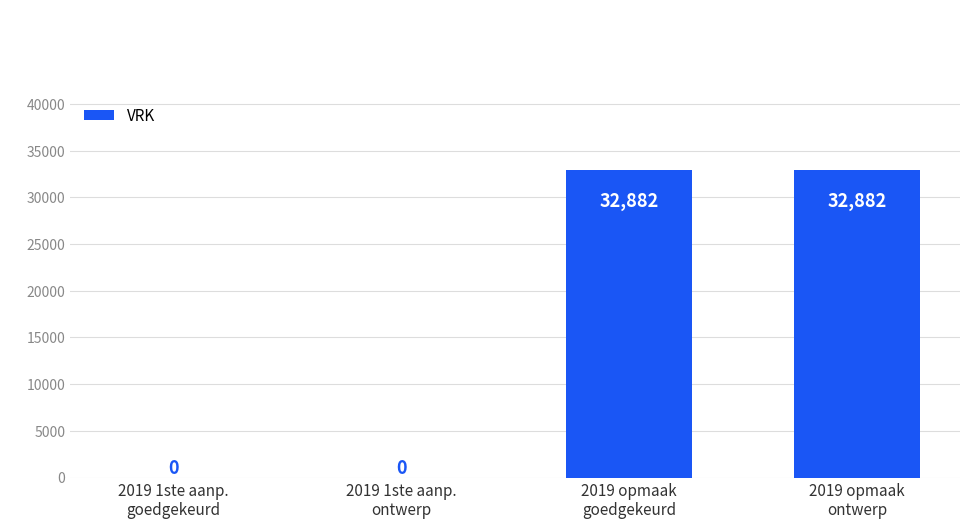

What is the greatest value displayed?

32882